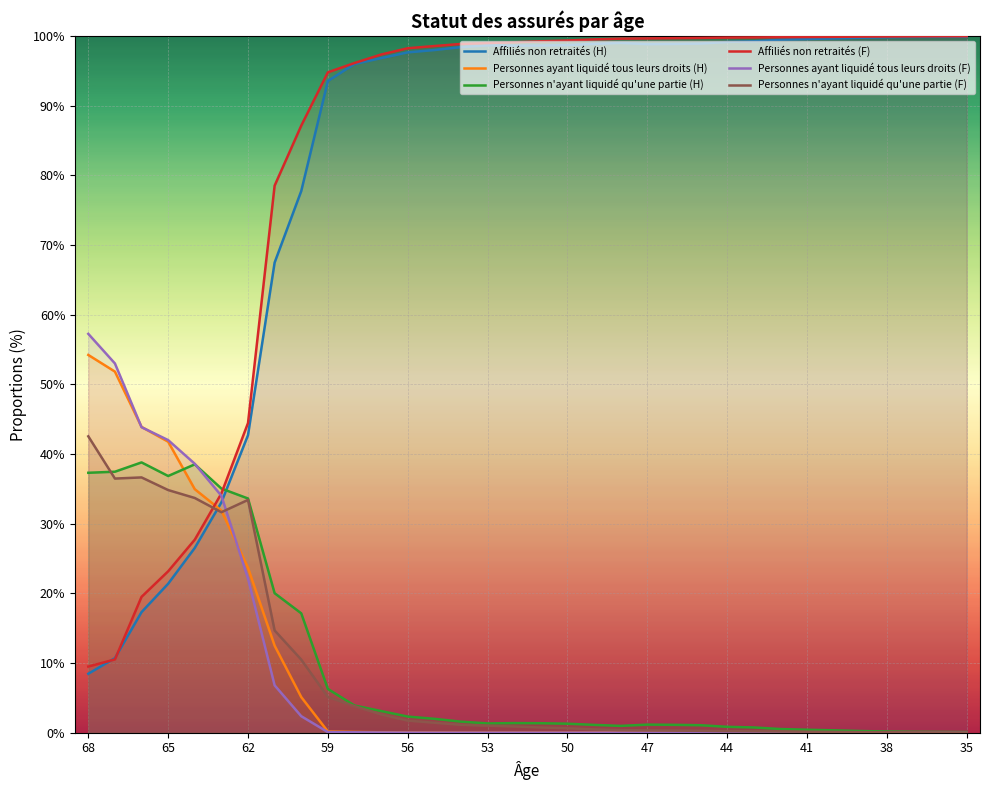

Which series ends up on top after the final intersection of Personnes ayant liquidé tous leurs droits (H) and Affiliés non retraités (F)?

Affiliés non retraités (F)